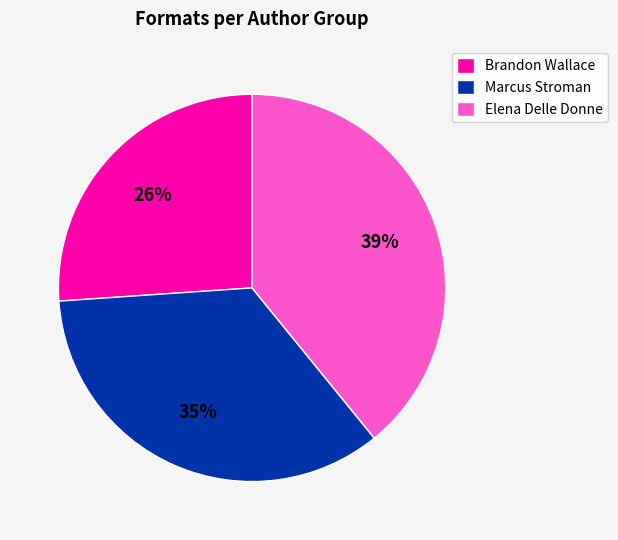

Combined, do Elena Delle Donne and Marcus Stroman account for over 50%?

Yes